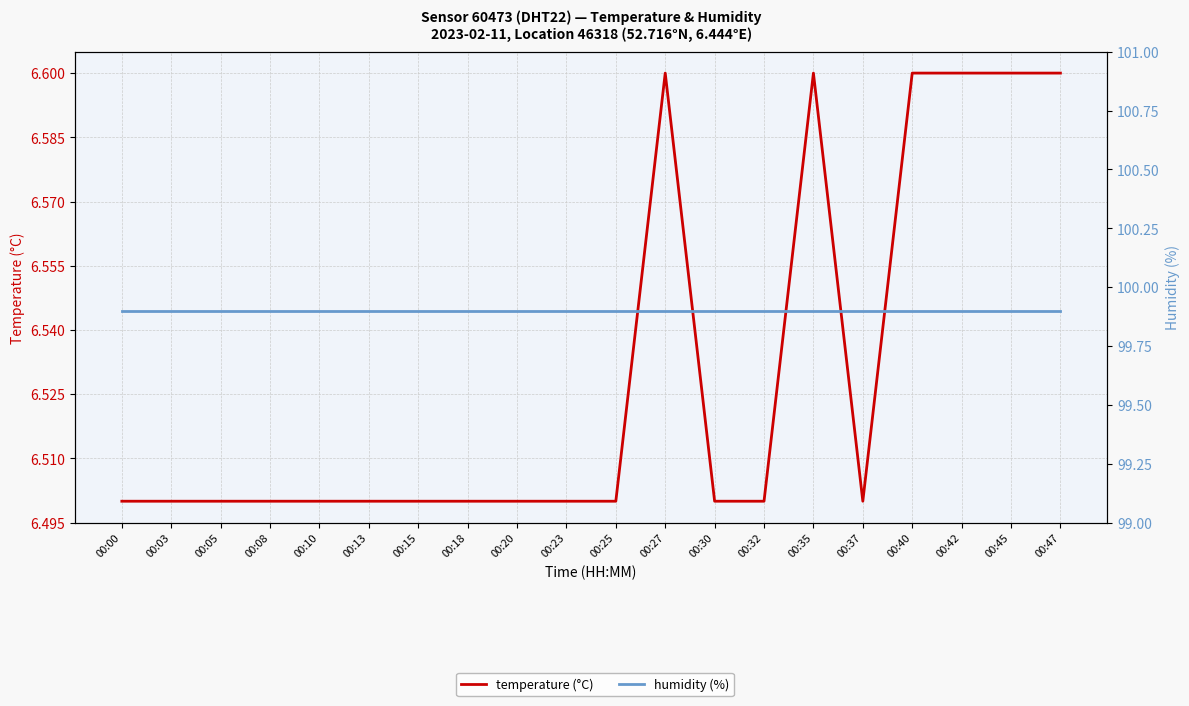

Which category has the highest value across all series?

00:00